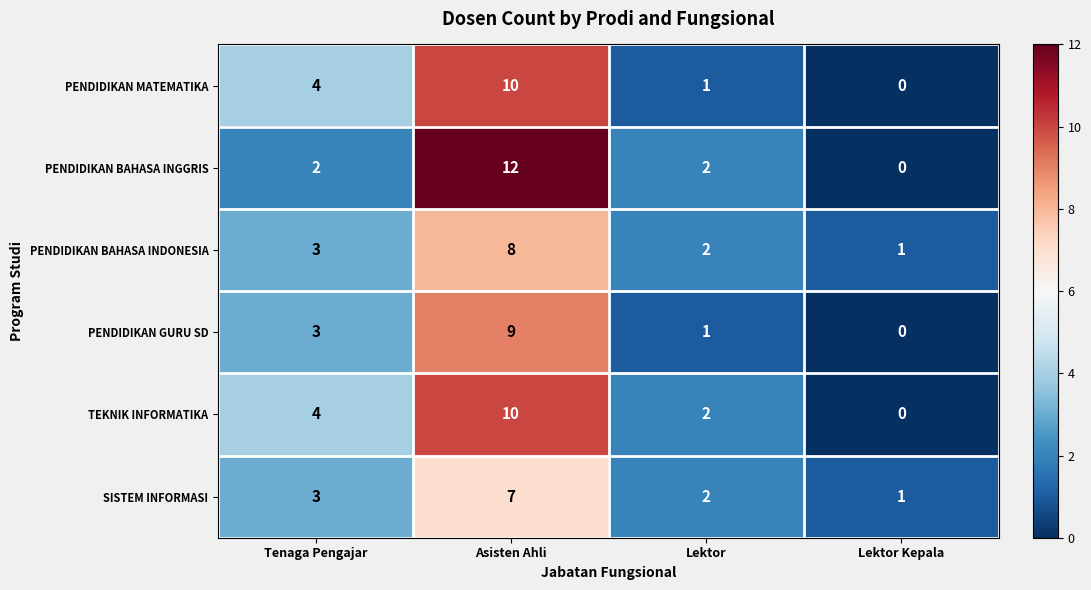

Which series has the widest spread of values?

PENDIDIKAN BAHASA INGGRIS